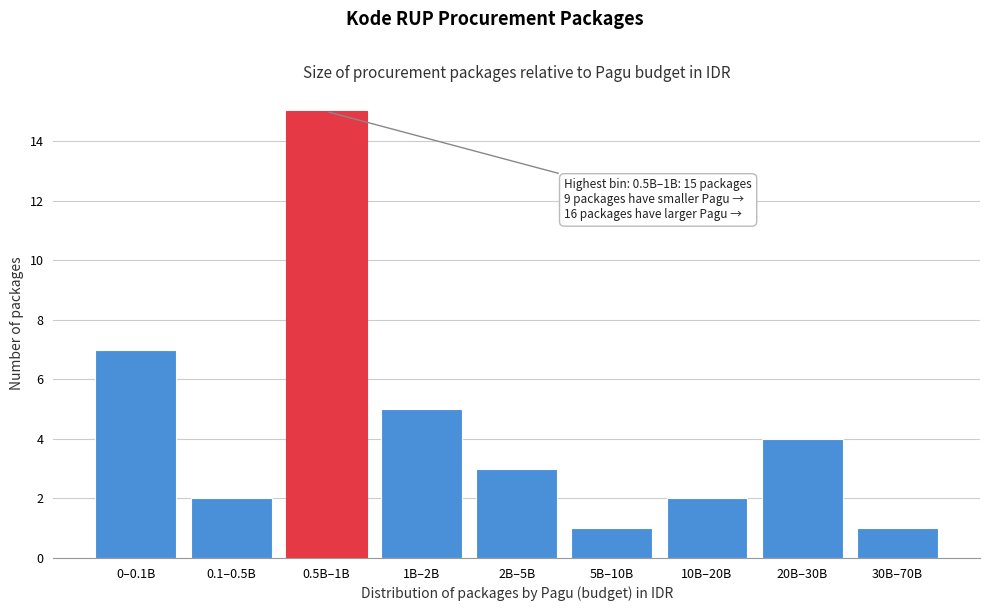

Reading left to right, what are all the values shown in this chart?

7	2	15	5	3	1	2	4	1